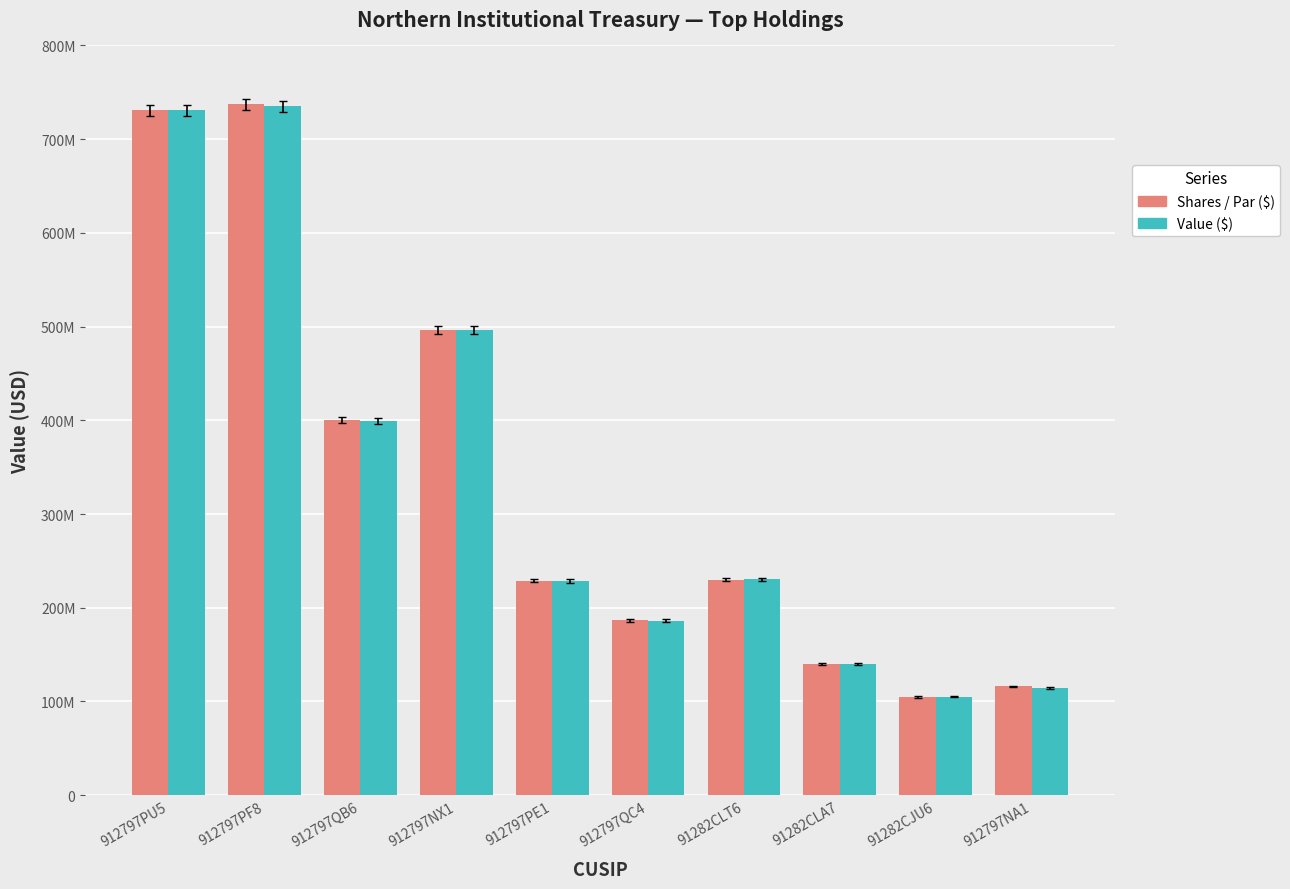

List the series in order of their overall mean, highest first.

Shares / Par ($), Value ($)